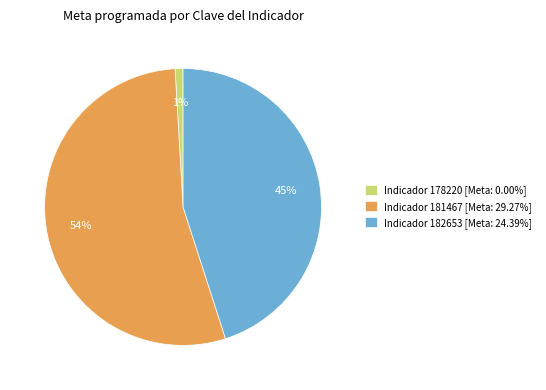

Is there any slice that represents more than half of the pie?

Yes